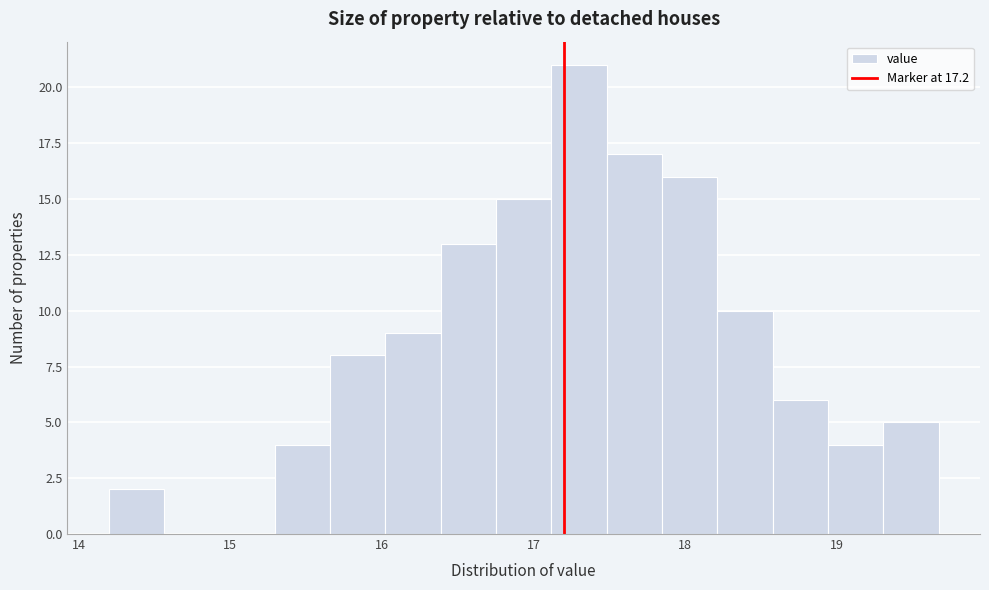

Read against the x-axis, roughly where is the centre of the tallest bar?

17.3